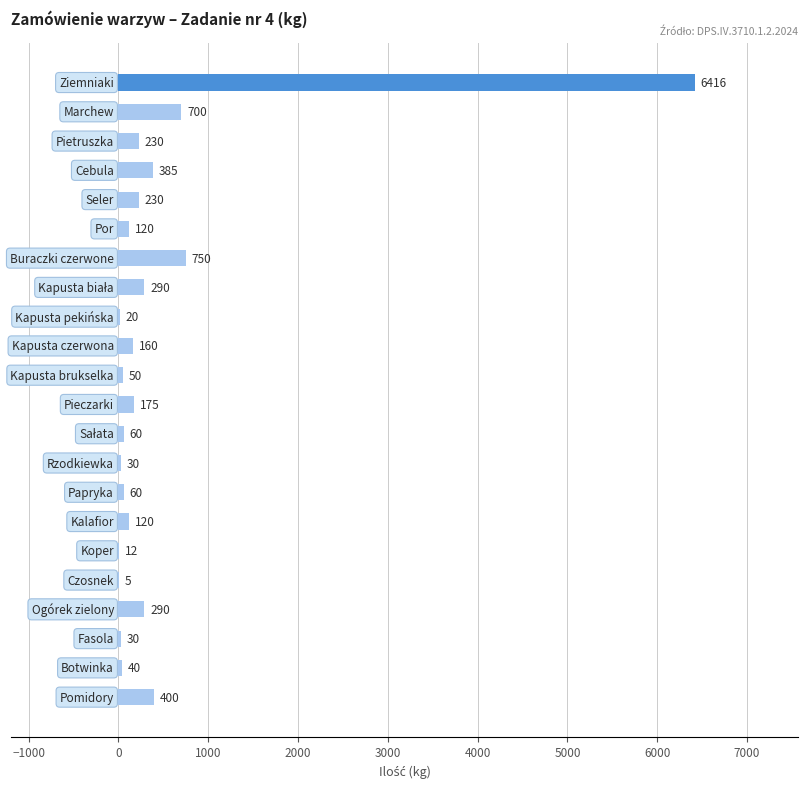

Are the bars horizontal?

Yes